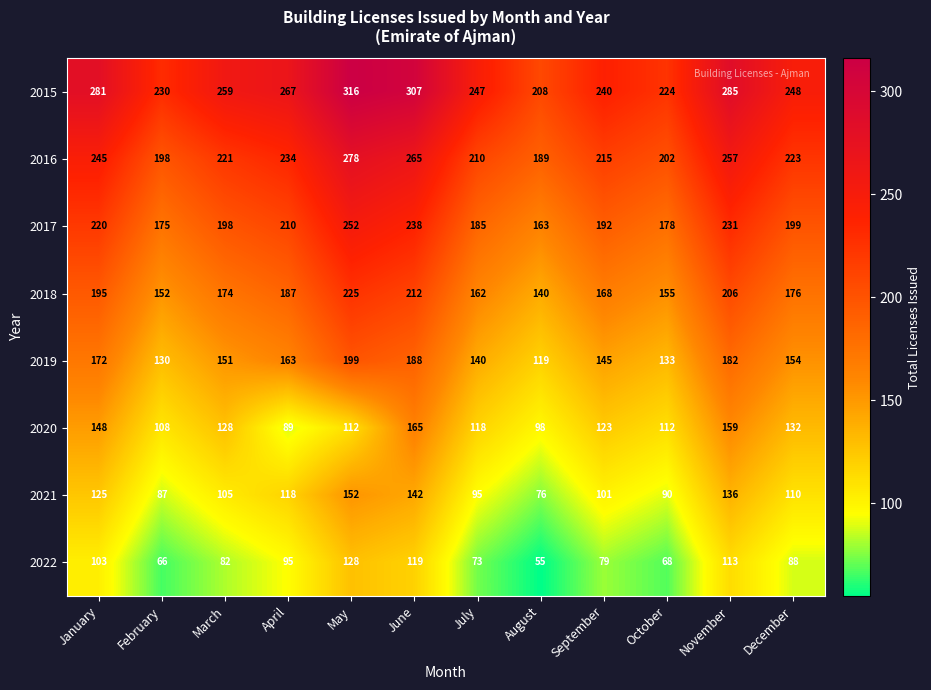

What is the difference between the second highest and minimum values in the 2021 series?

66